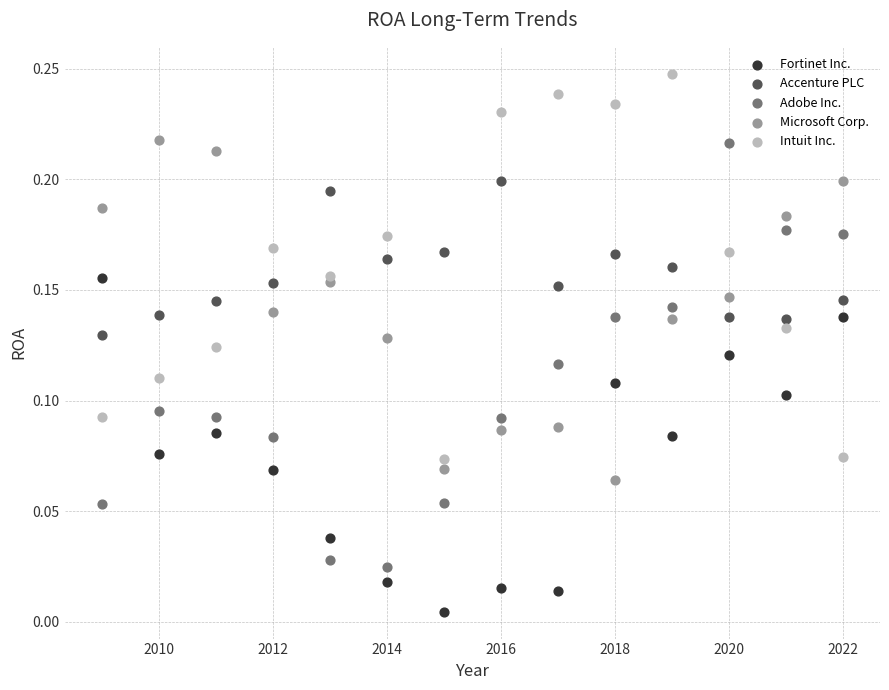

Which series contains the highest Y value?

Intuit Inc.